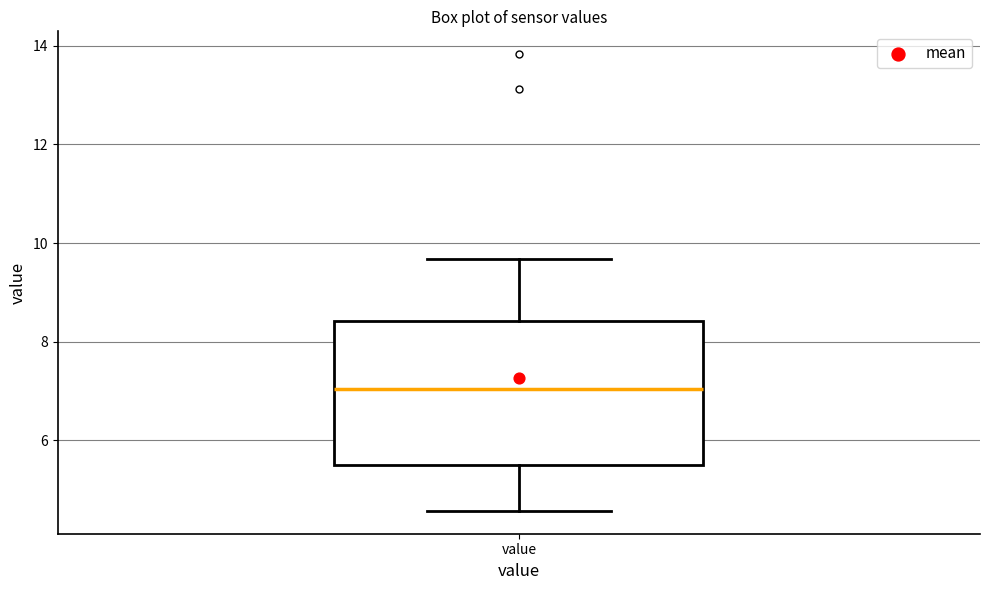

Where does the upper whisker of the box for value end on the y-axis? The values are not printed on the chart, so give them approximately, as read against the axis.

9.6